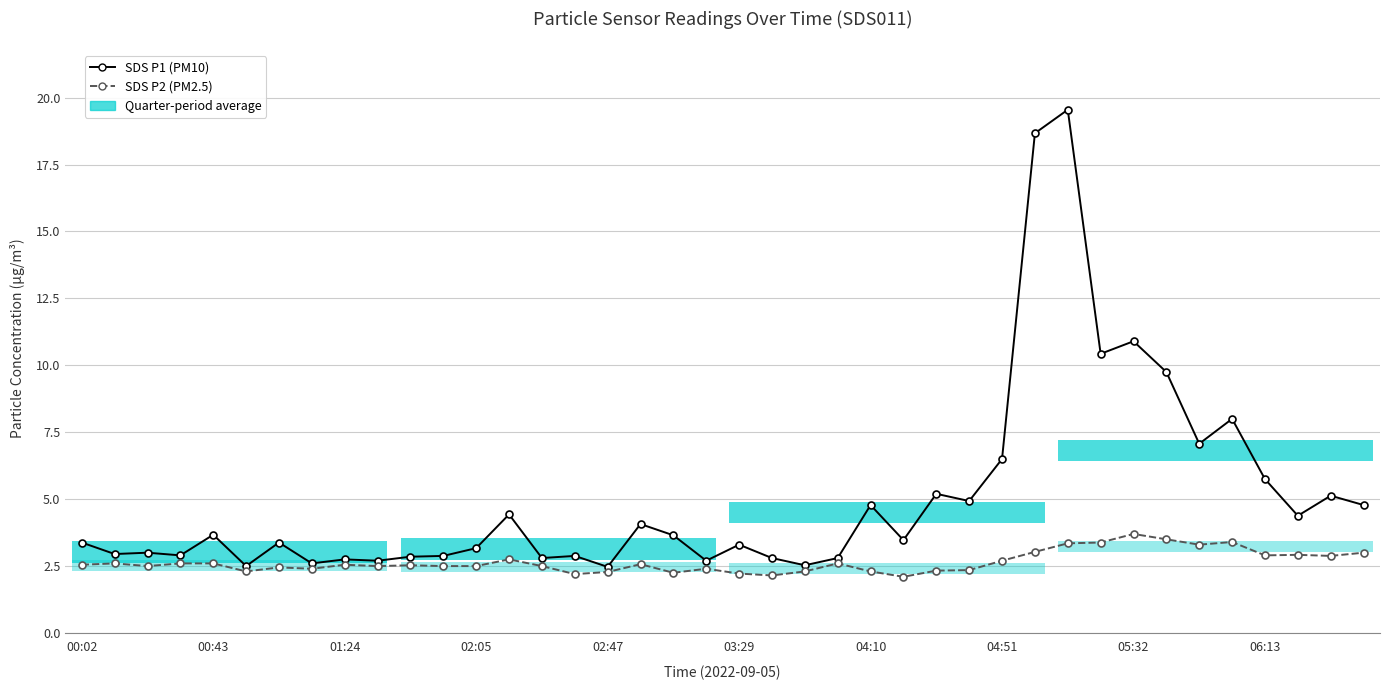

True or false: SDS P1 (PM10) and SDS P2 (PM2.5) cross at least once.

False